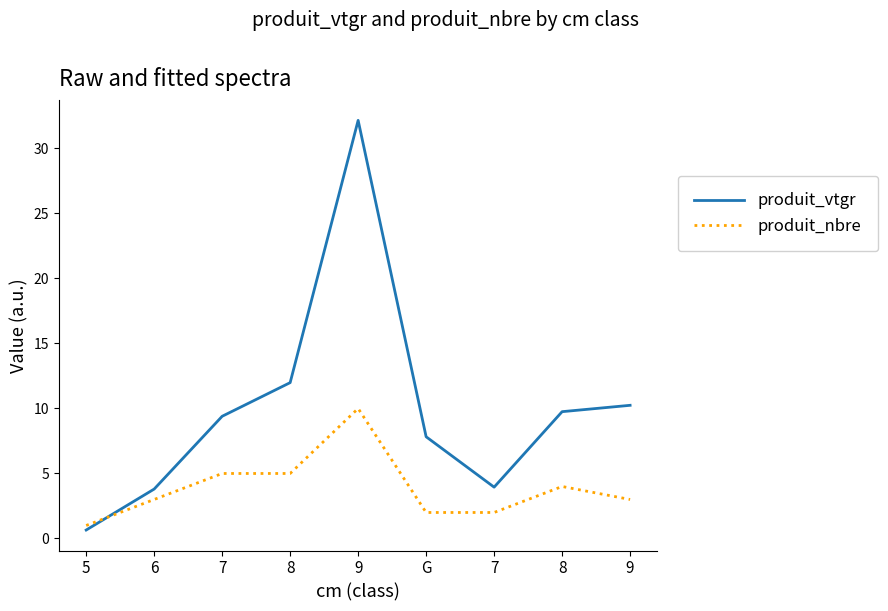

Which series has the largest range (max minus min)?

produit_vtgr